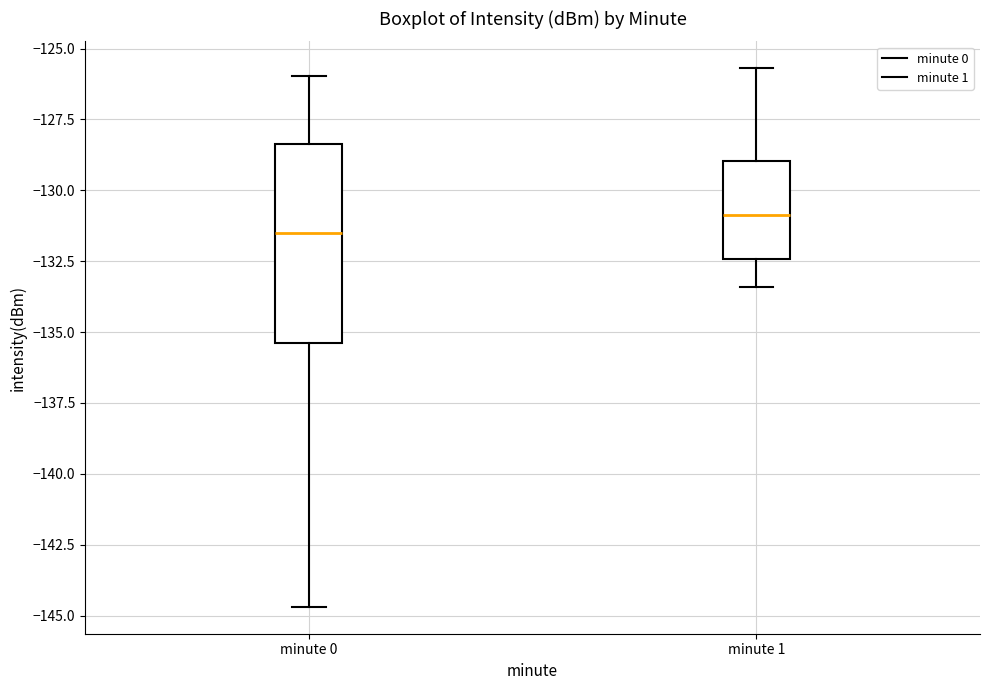

Where does the upper whisker of the box for minute 0 end on the y-axis? The values are not printed on the chart, so give them approximately, as read against the axis.

-126.0